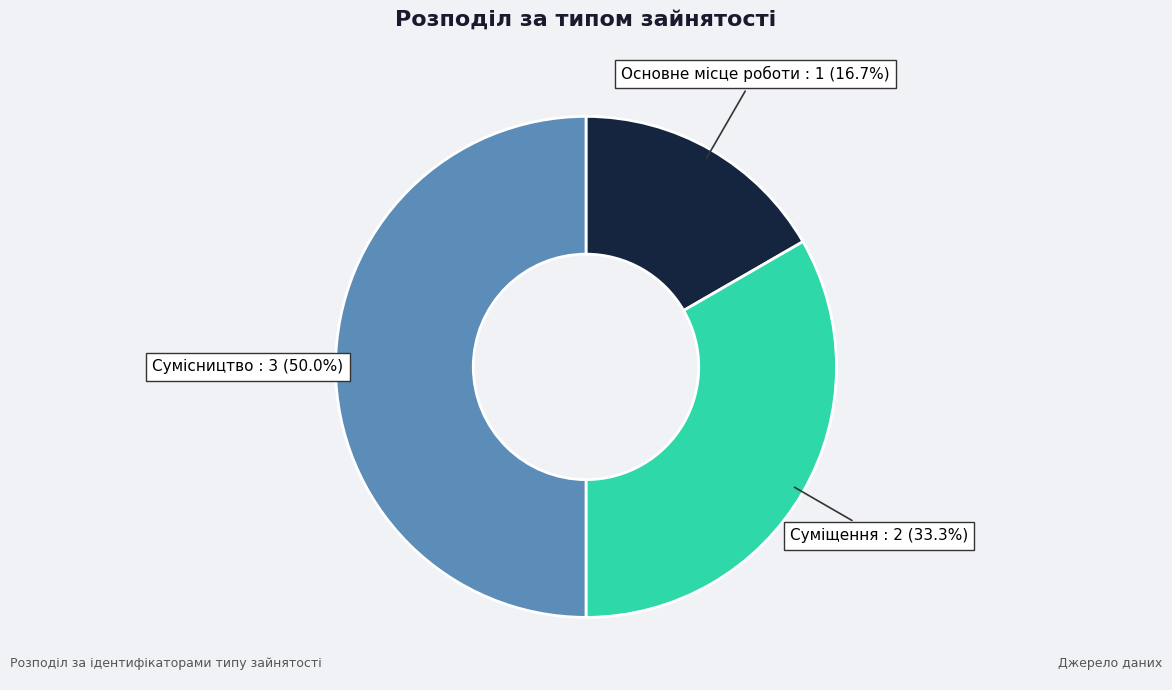

Is Основне місце роботи the majority of the pie?

No